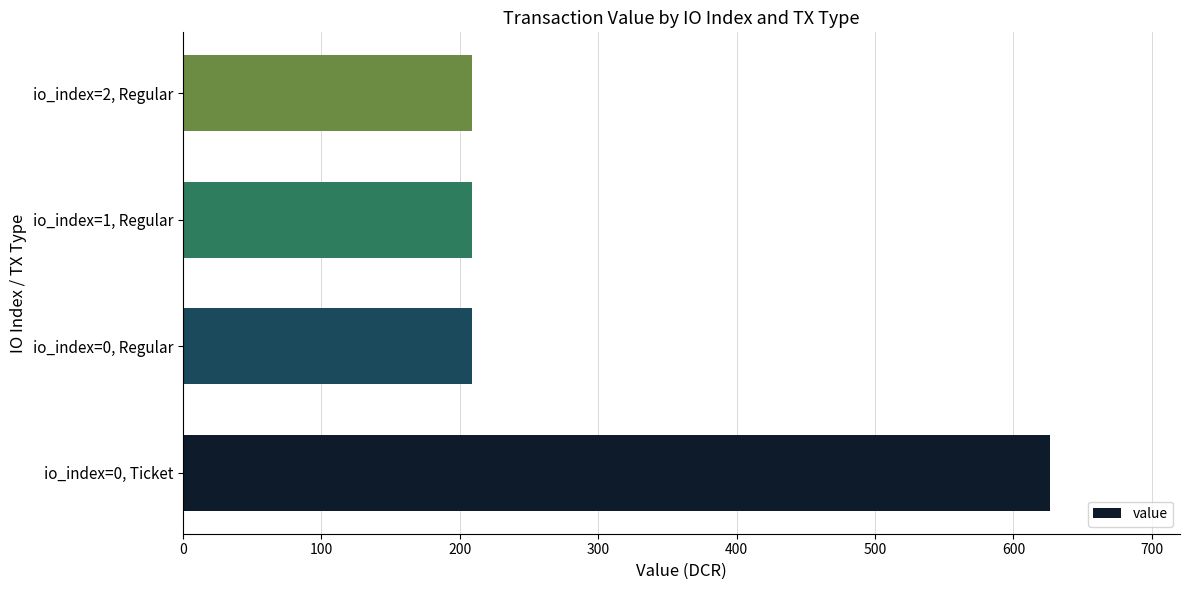

Reading bottom to top, list all the values displayed in this chart.

io_index=0, Ticket=626.4	io_index=0, Regular=208.8	io_index=1, Regular=208.8	io_index=2, Regular=208.8